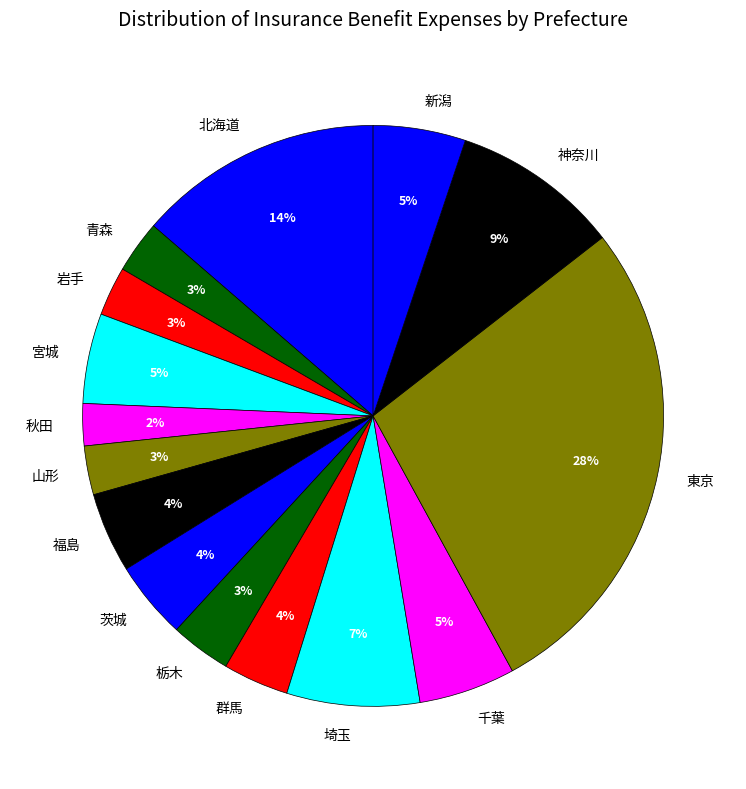

To the nearest percent, what is the average slice percentage?

7%